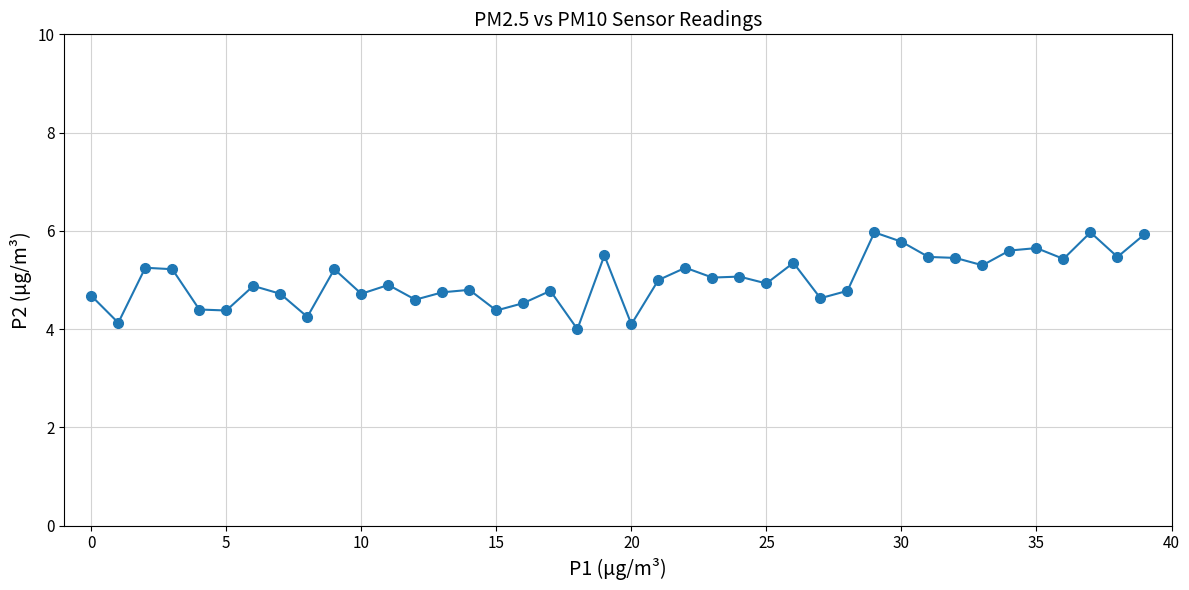

What is the maximum value shown in the chart?

6.0